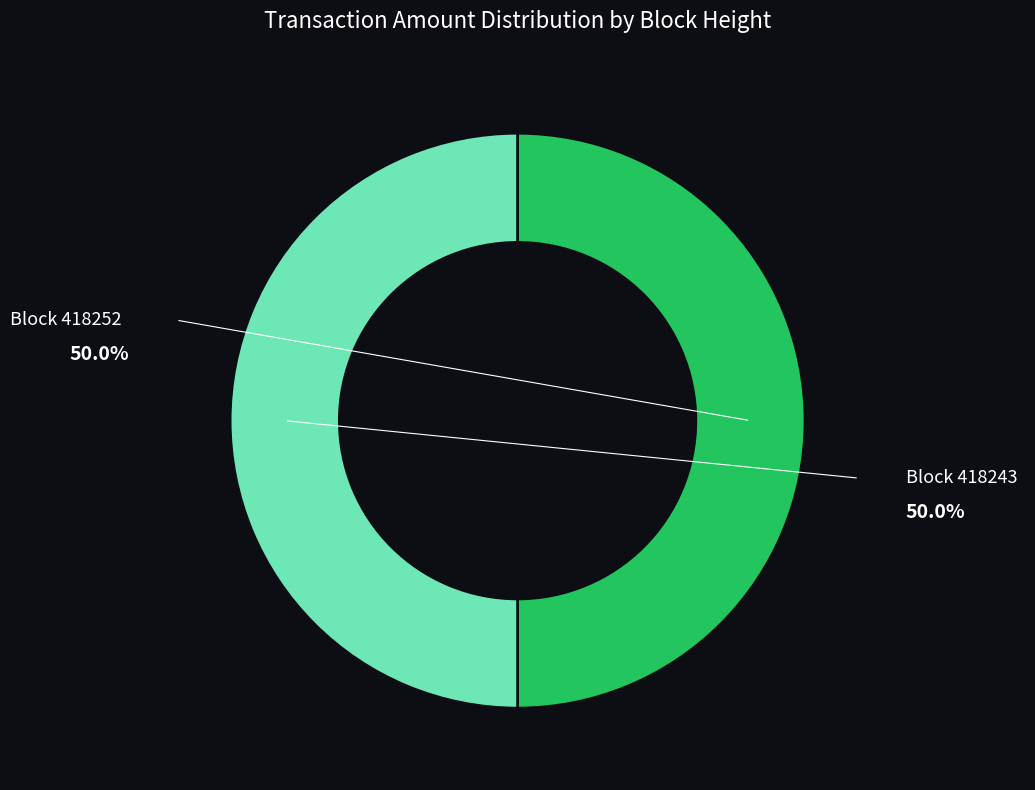

How many slices are in this pie chart?

2